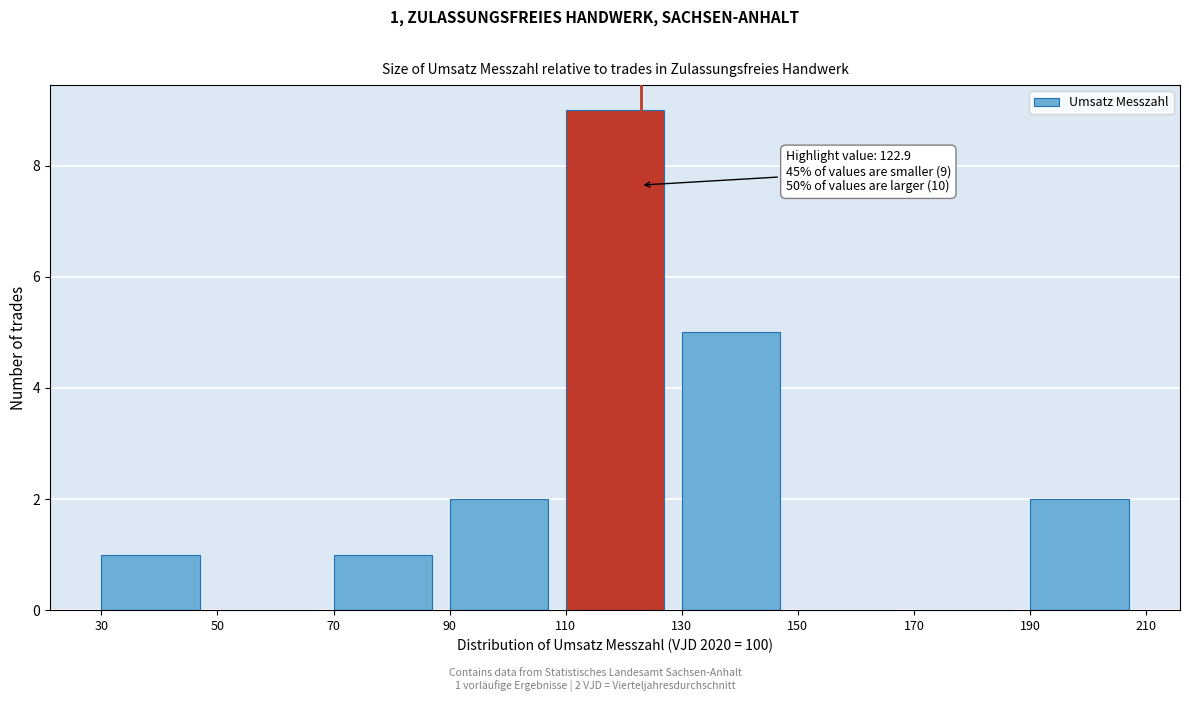

Which range on the x-axis has the tallest bar?

110 to 130